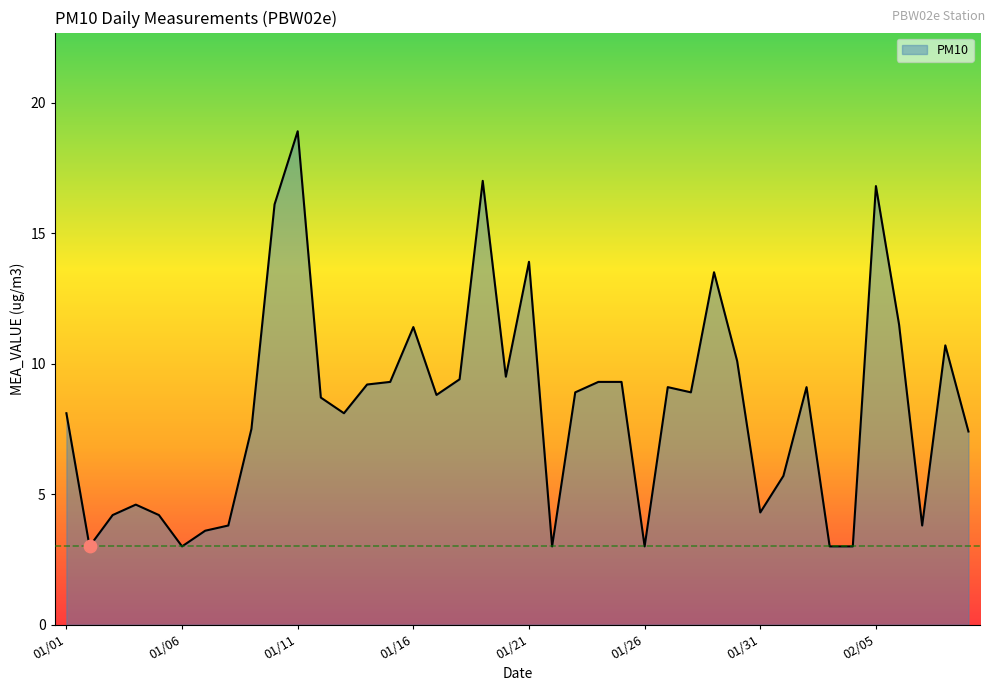

What is the minimum value shown in the chart?

3.0